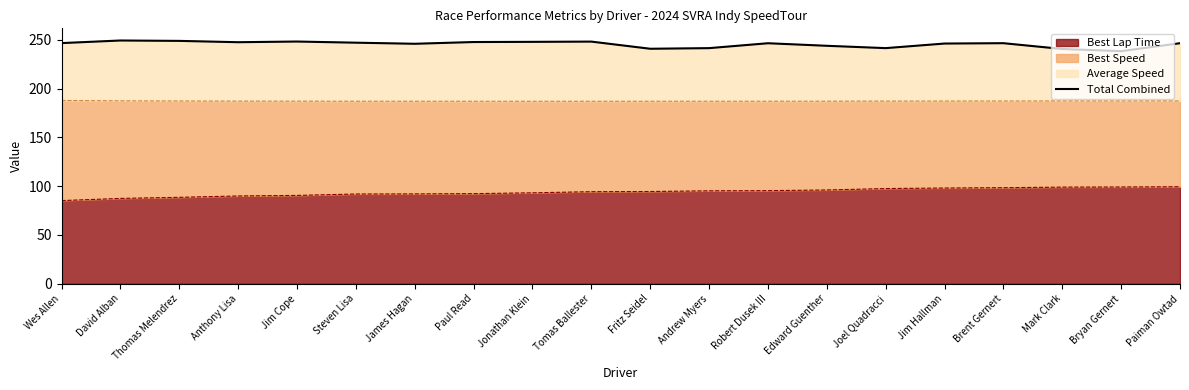

Reading left to right, transcribe all the data shown in this chart.

246.7	249.4	249.0	247.6	248.3	247.1	246.0	247.8	248.0	248.2	240.9	241.5	246.5	243.9	241.5	246.2	246.6	240.7	238.4	246.6